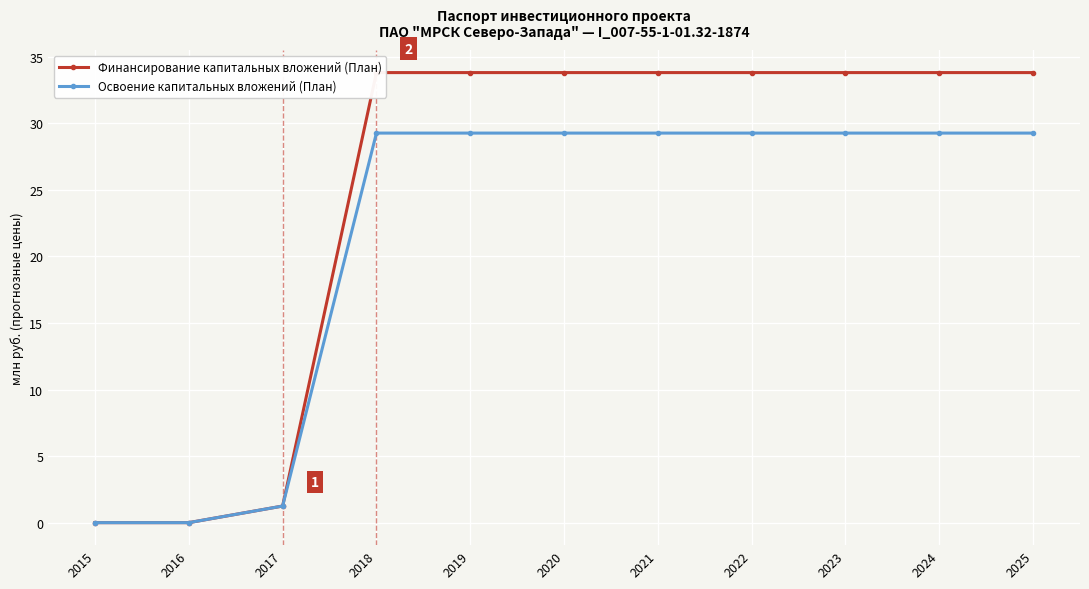

What are all the series names shown in the legend?

Финансирование капитальных вложений (План), Освоение капитальных вложений (План)